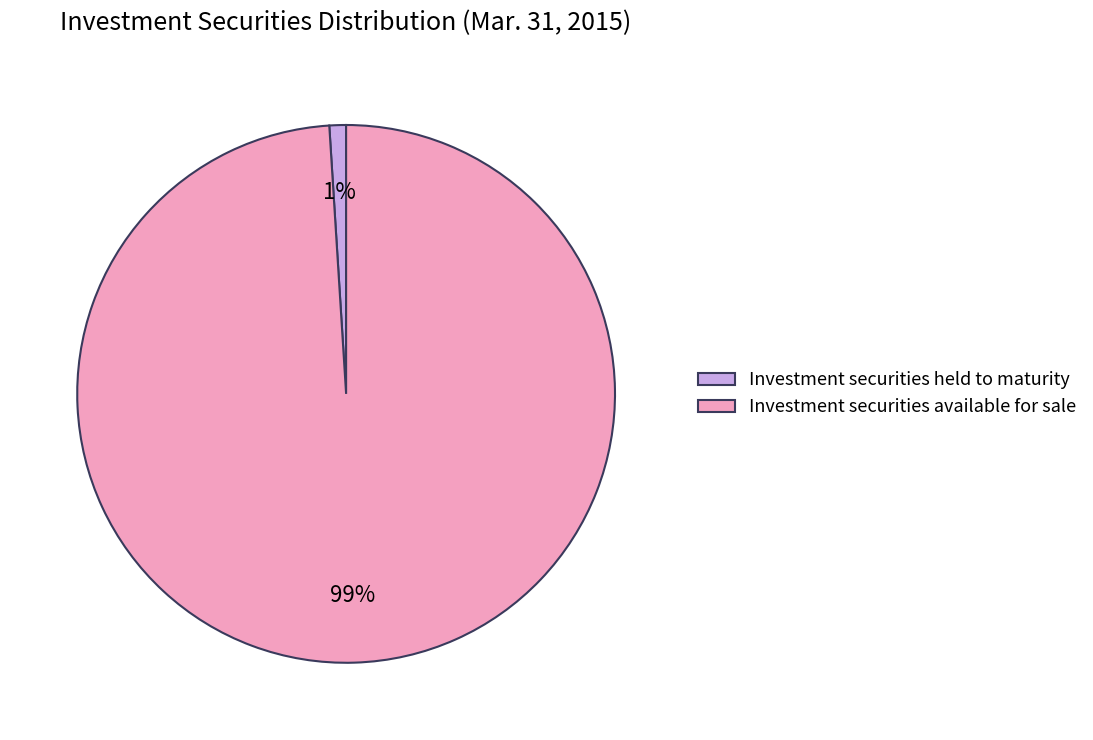

Which category has the biggest portion of the pie?

Investment securities available for sale